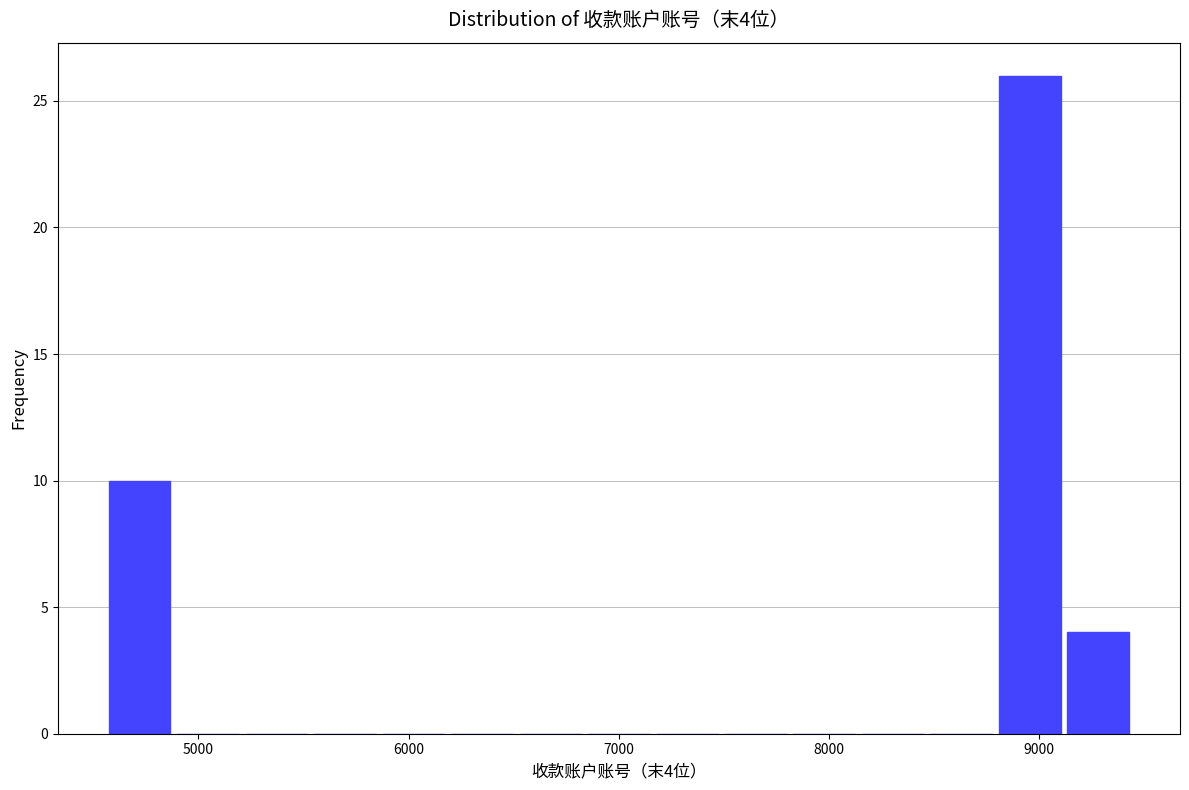

Read against the x-axis, roughly where is the centre of the tallest bar?

9000